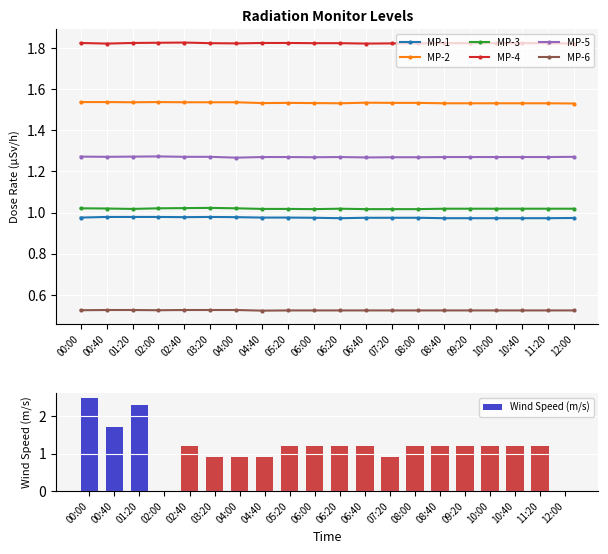

True or false: MP-5 has a value of 1.3 at 06:00.

True